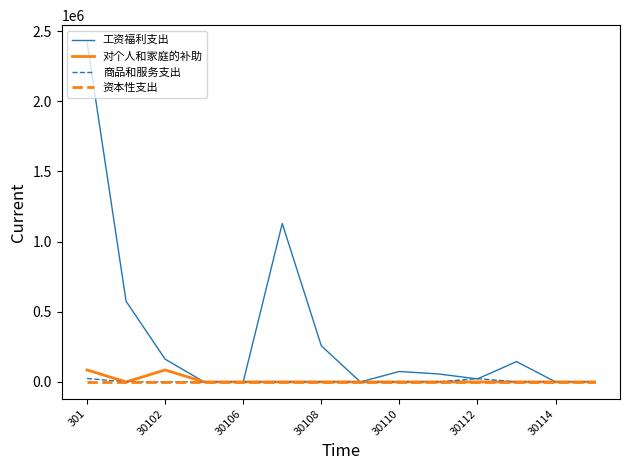

Which series has the largest total across all categories?

工资福利支出